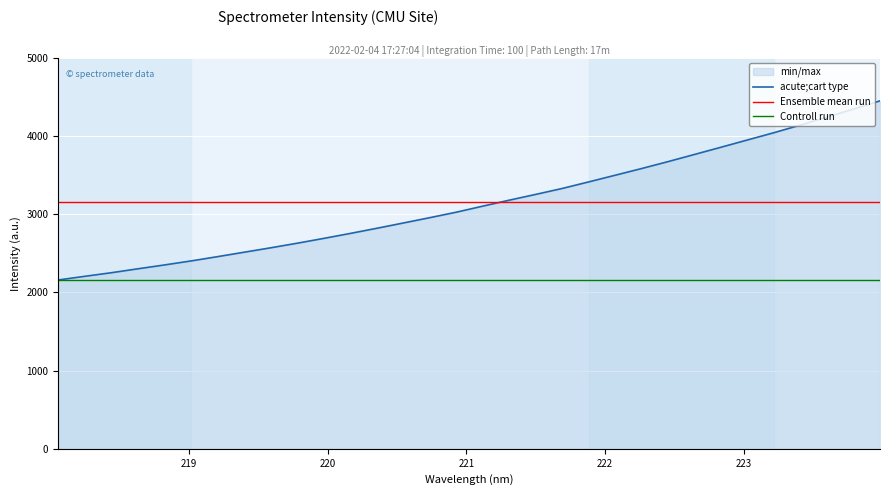

Reading left to right, list all the values displayed in this chart.

218.0596=2159.6	218.2508=2206.2	218.442=2252.2	218.6332=2302.3	218.8244=2351.5	219.0156=2402.7	219.2067=2457.7	219.3979=2514.2	219.589=2570.6	219.7801=2629.3	219.9712=2690.8	220.1623=2754.4	220.3533=2820.1	220.5444=2887.8	220.7354=2956.0	220.9264=3026.0	221.1174=3103.5	221.3083=3180.0	221.4993=3254.0	221.6902=3329.9	221.8812=3413.8	222.0721=3499.2	222.263=3585.1	222.4538=3673.7	222.6447=3765.6	222.8355=3857.9	223.0264=3951.0	223.2172=4044.0	223.408=4141.7	223.5987=4244.1	223.7895=4345.6	223.9802=4450.8